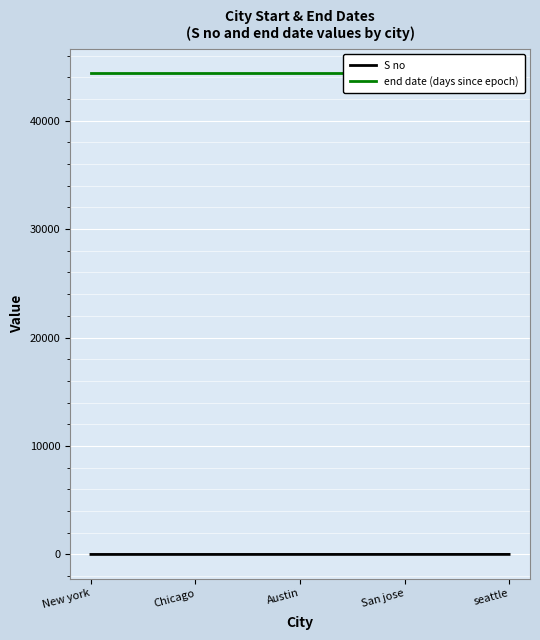

How many data points in S no are less than 3?

2